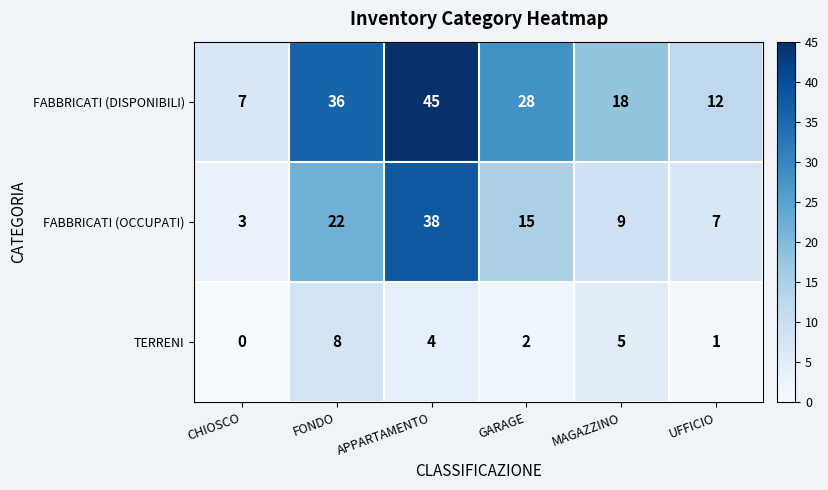

How many distinct data groups are displayed?

3